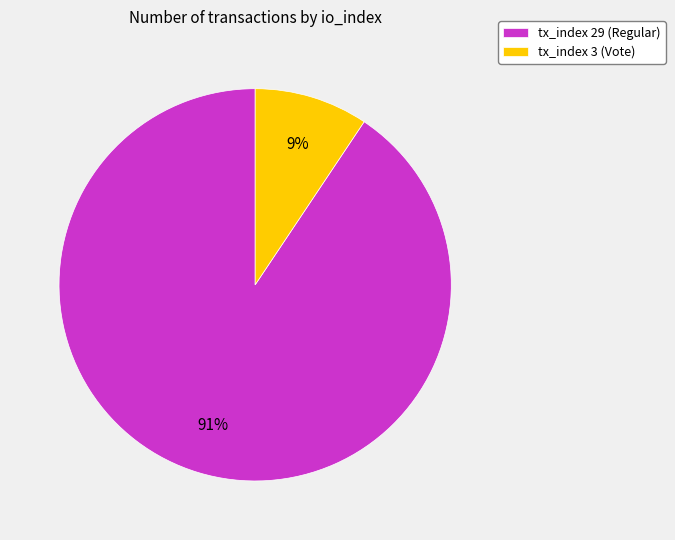

What is the ratio of the value at tx_index 3 (Vote) to the value at tx_index 29 (Regular)?

0.1